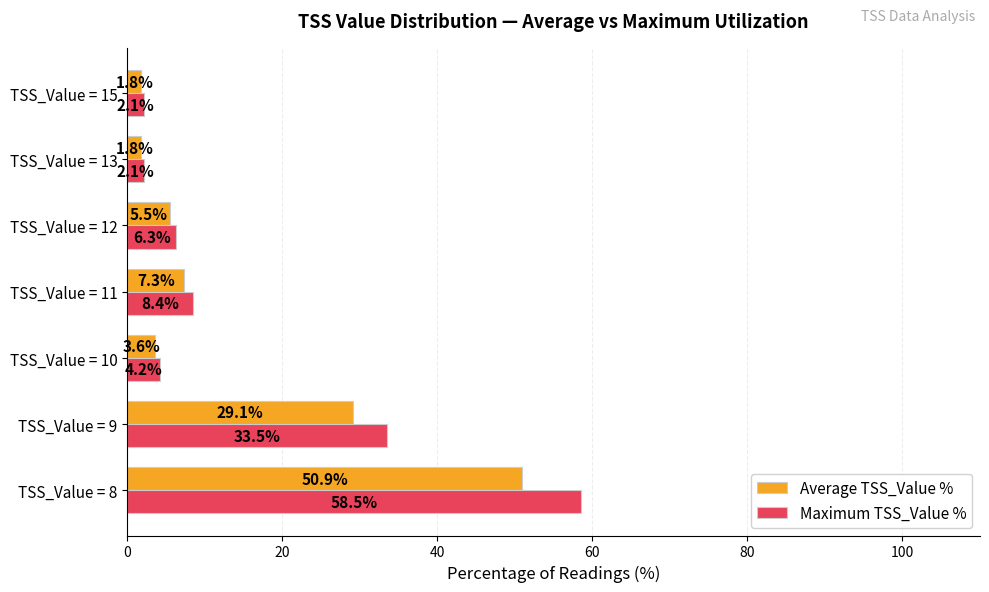

At which category is the sum across all series the highest?

TSS_Value = 8